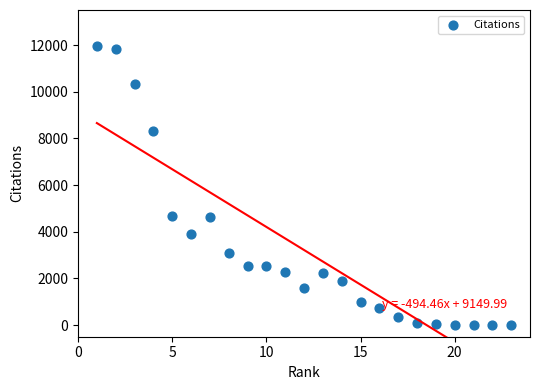

What is the range of Y values (max minus min)?

11943